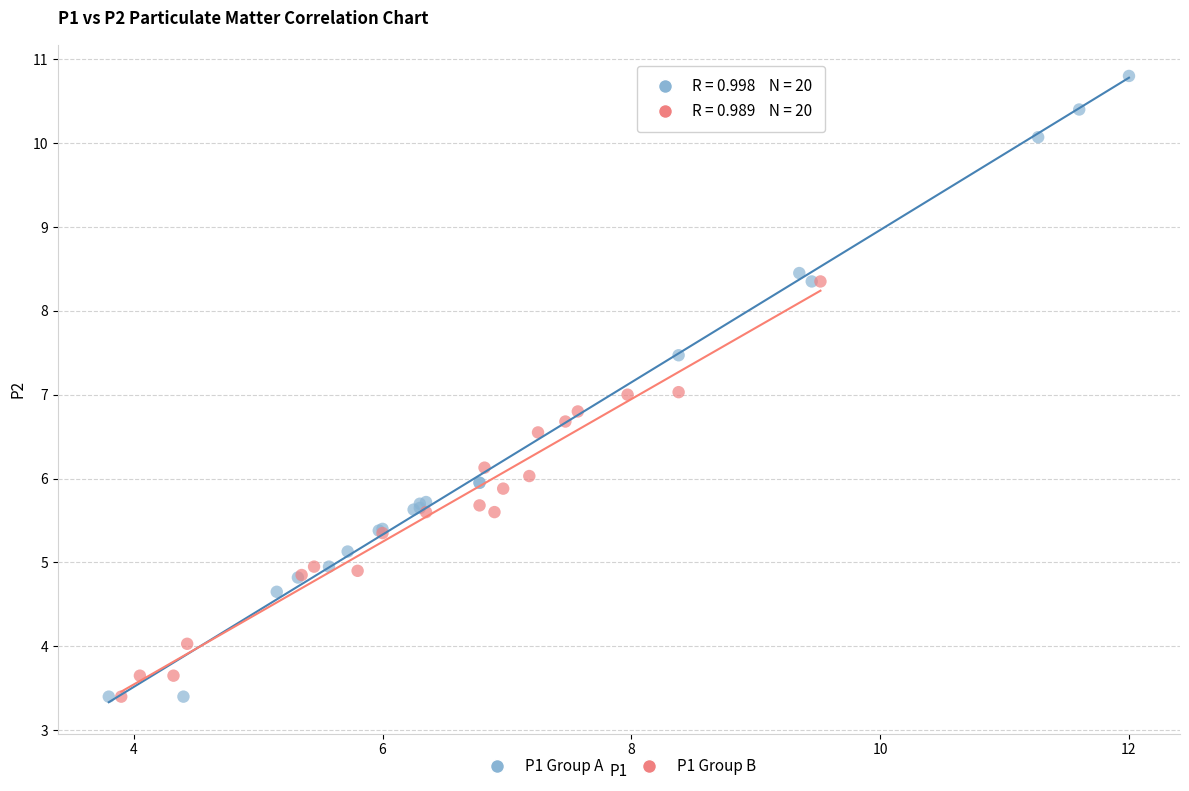

What are all the series names shown in the legend?

P1 Group A, P1 Group B